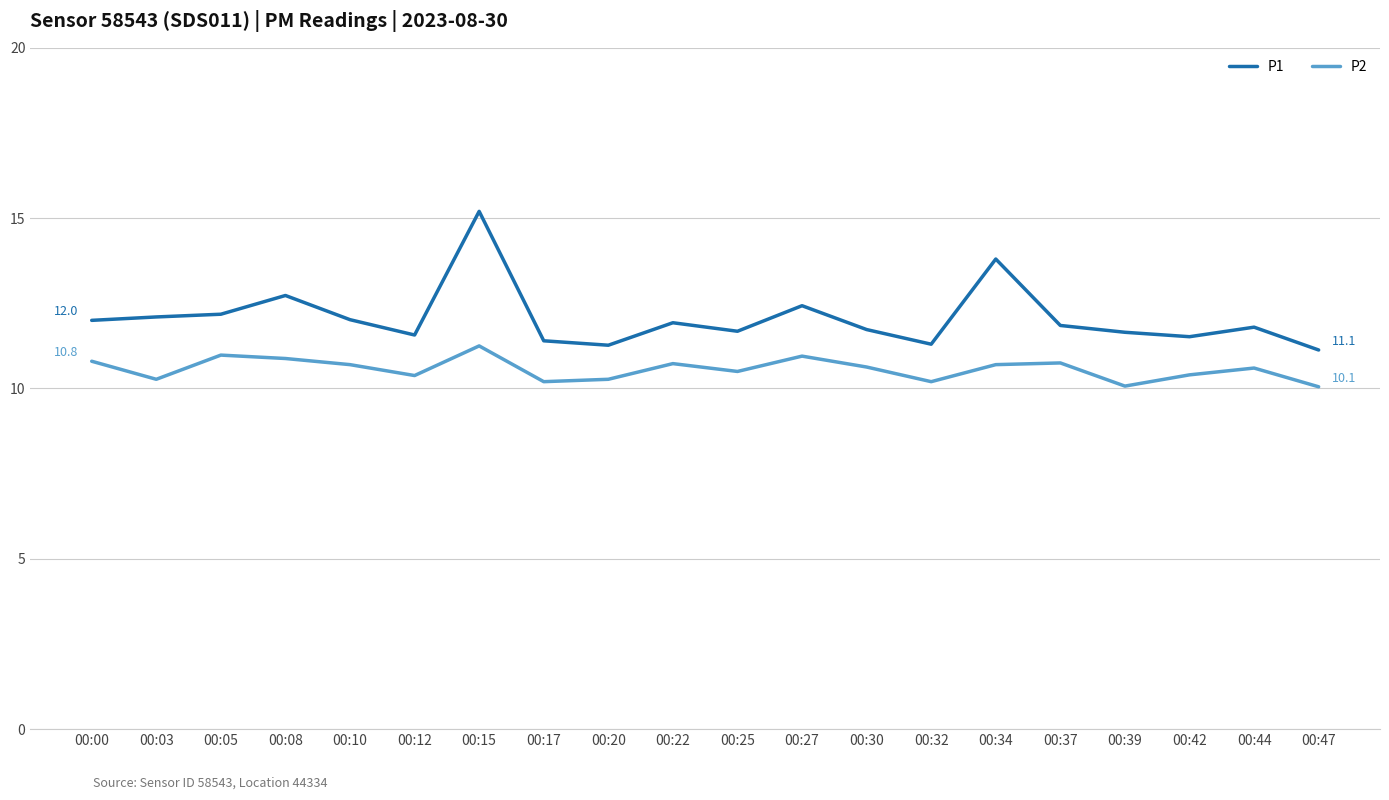

What is the difference between the maximum and minimum values in the P1 series?

4.1